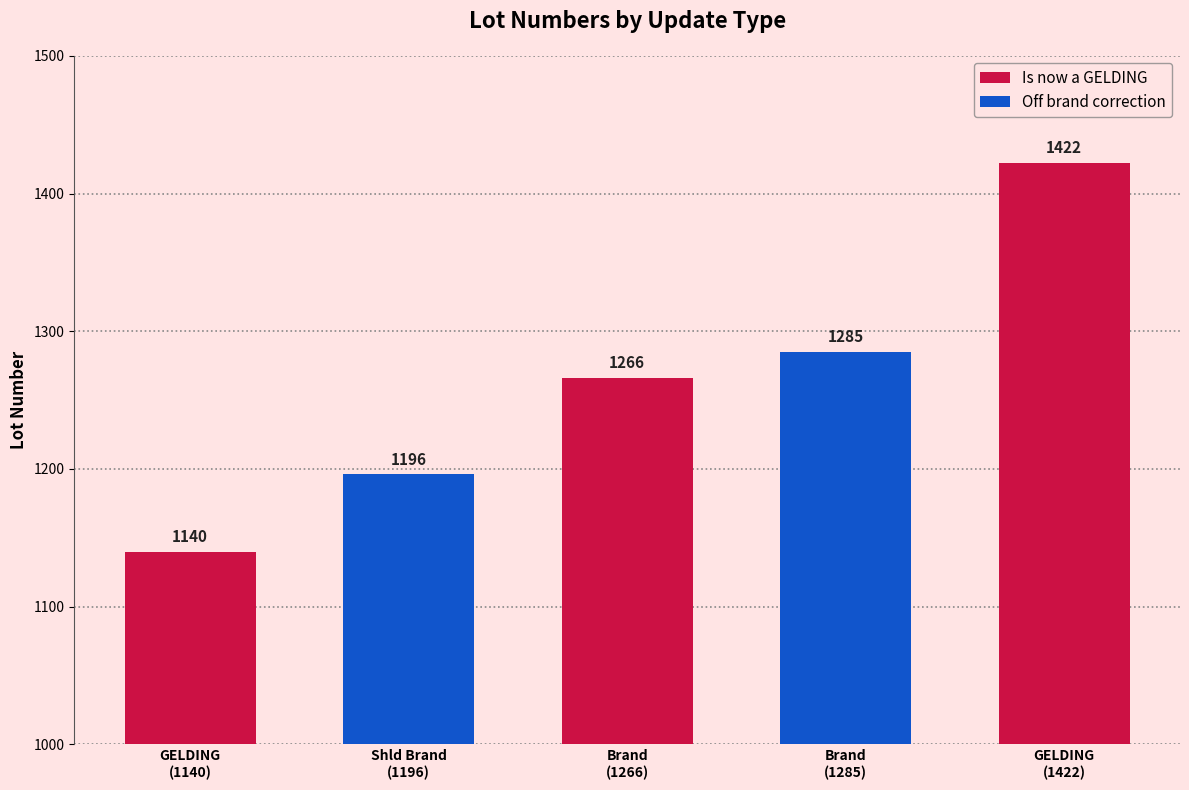

Rank the categories by value from highest to lowest.

GELDING
(1422), Brand
(1285), Brand
(1266), Shld Brand
(1196), GELDING
(1140)